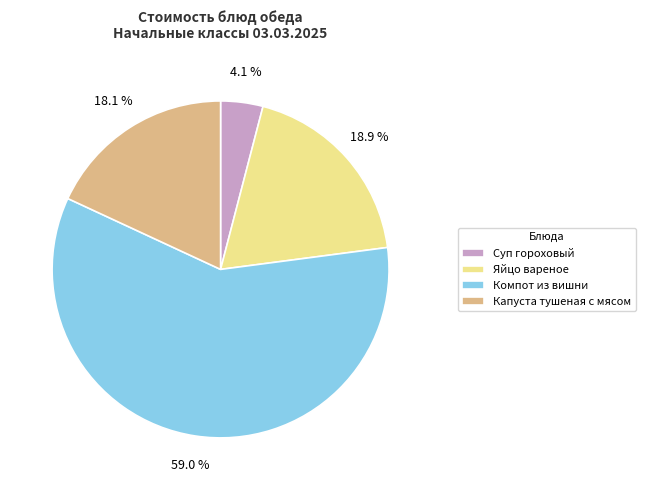

To the nearest percent, what is the difference between the Суп гороховый and Капуста тушеная с мясом slice percentages?

14%